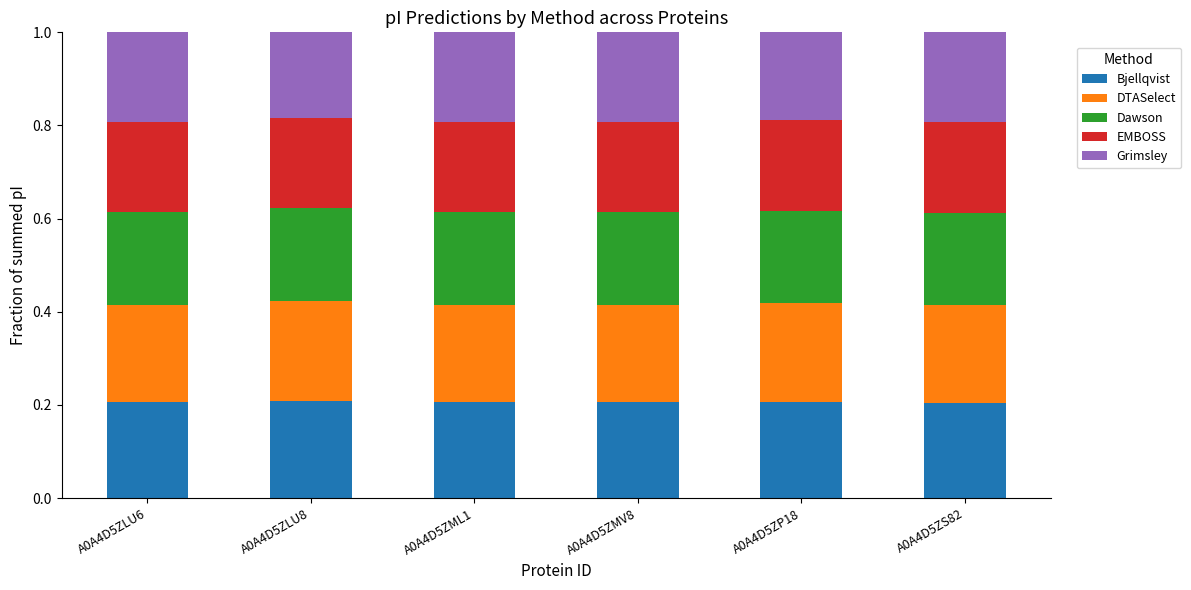

Is it true that Bjellqvist equals 0.2 at A0A4D5ZLU6?

True